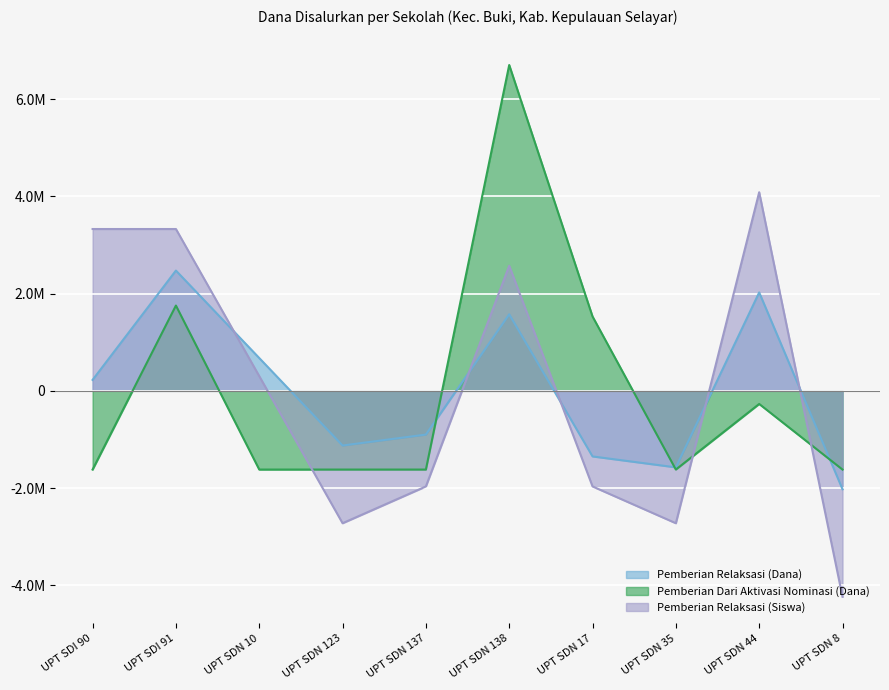

The Pemberian Relaksasi (Siswa) series shows -4238181.8 at UPT SDN 8. True or false?

True